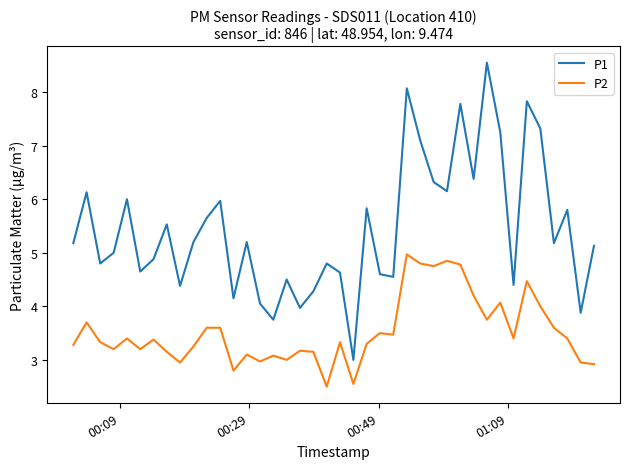

What is the smallest value displayed?

2.5